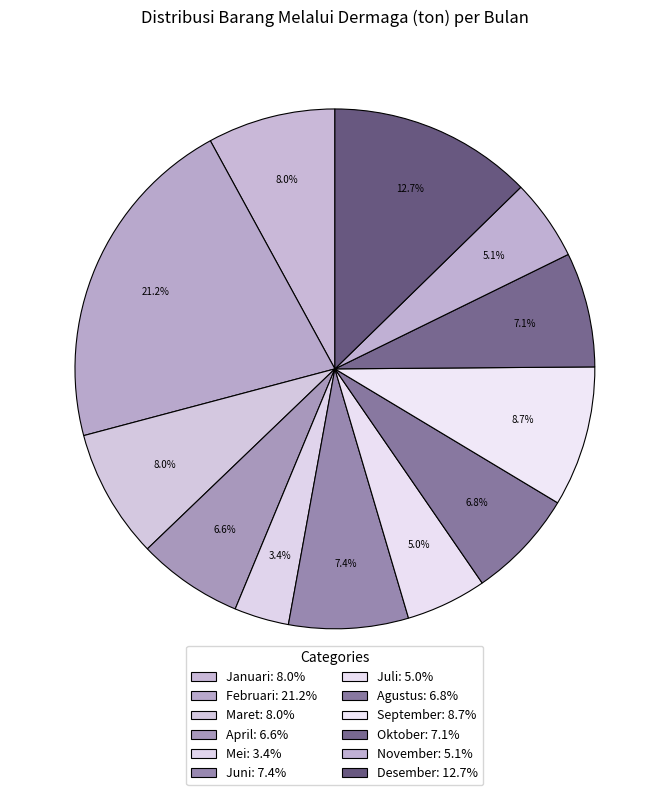

What is the largest slice in the pie chart?

Februari